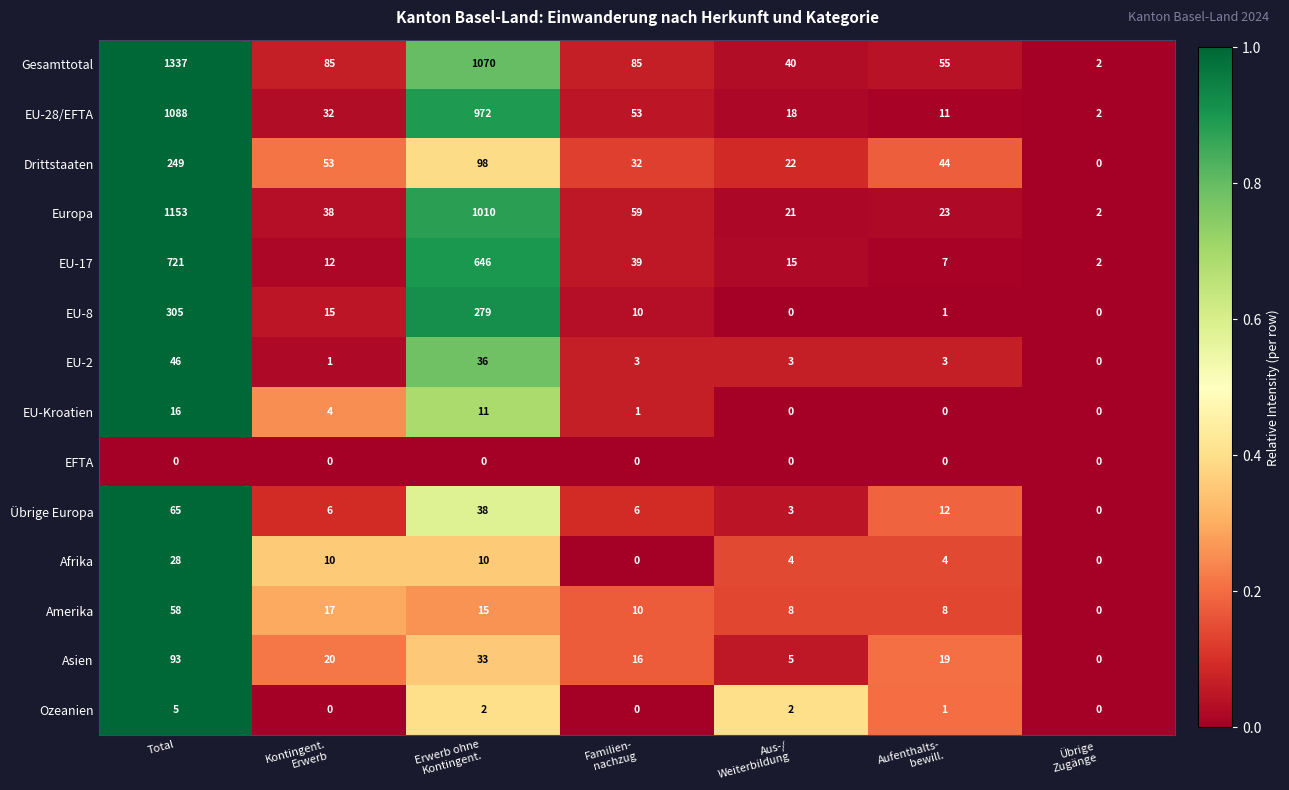

Which series has the widest spread of values?

Gesamttotal